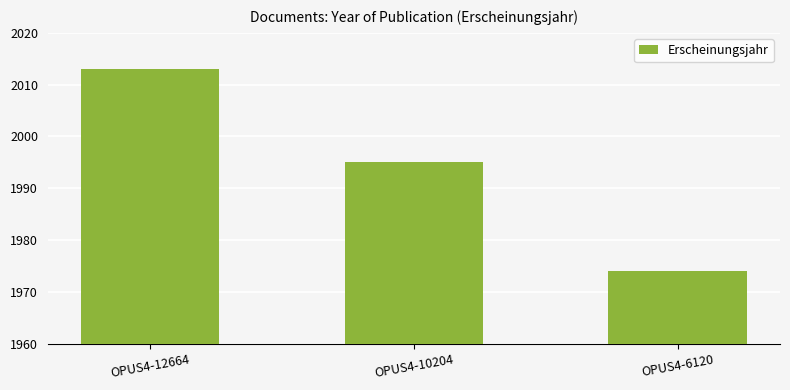

Reading left to right, list all the values displayed in this chart.

2013	1995	1974